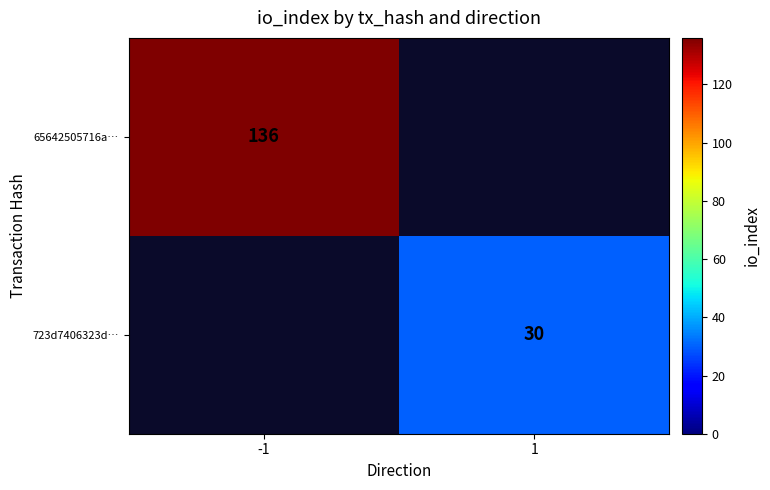

The 65642505716a… series shows 136 at -1. True or false?

True